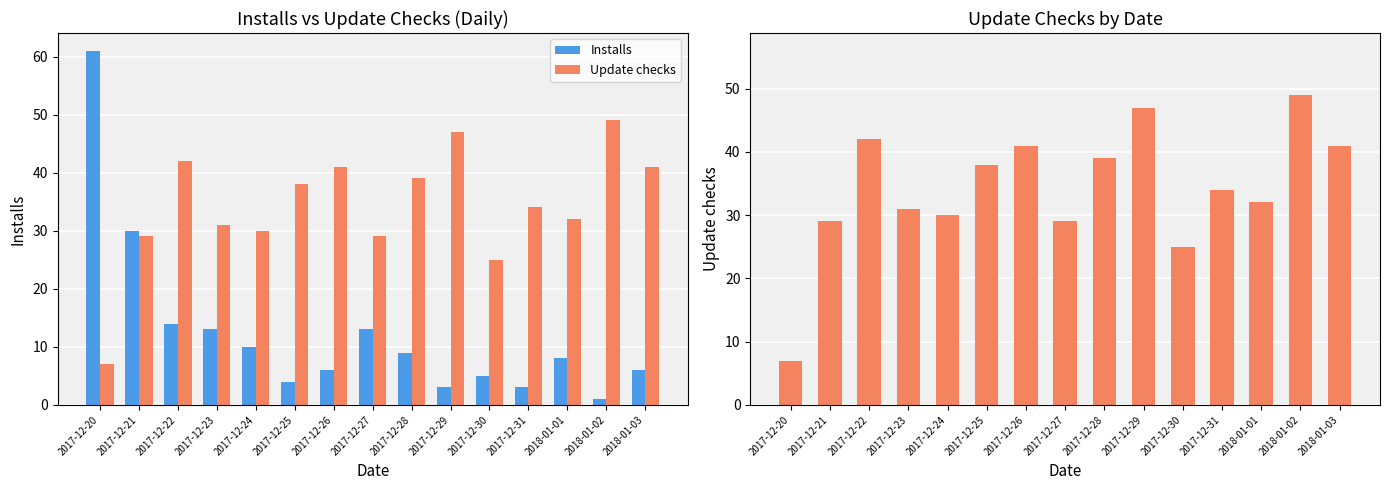

What is the average value of the Installs series?

12